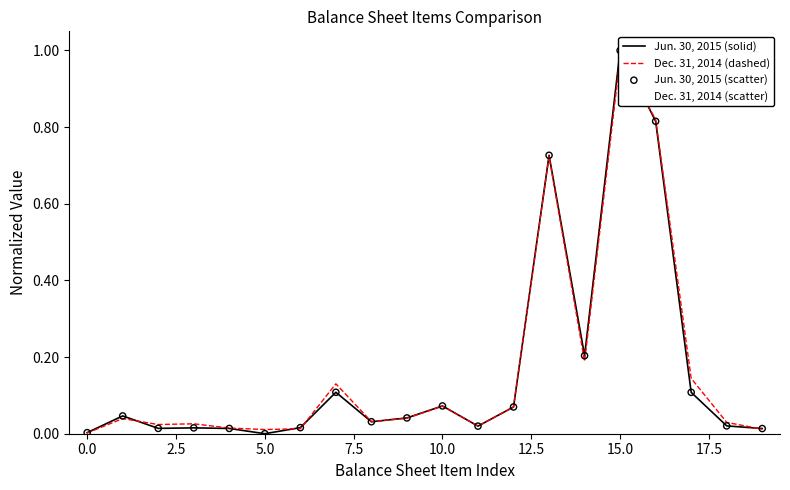

Which series has the largest total across all categories?

Dec. 31, 2014 (dashed)